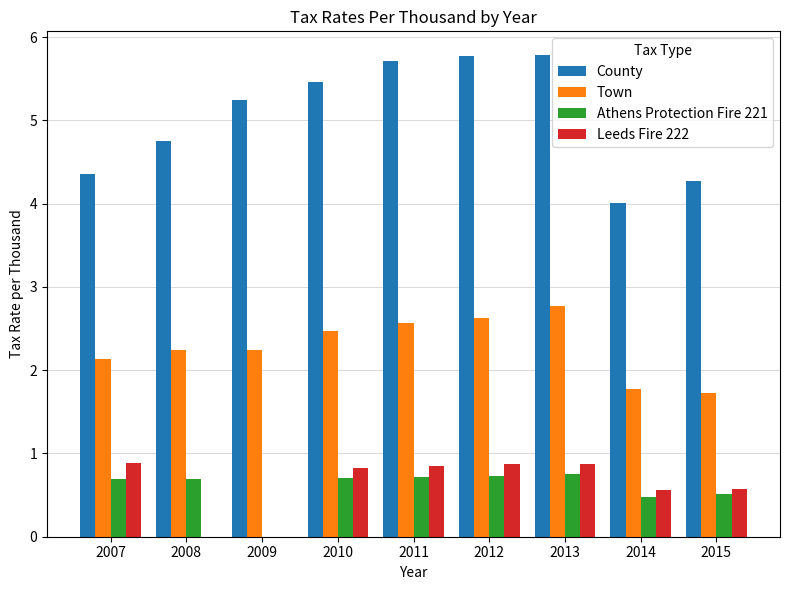

True or false: Athens Protection Fire 221 has a value of 1.2 at 2013.

False